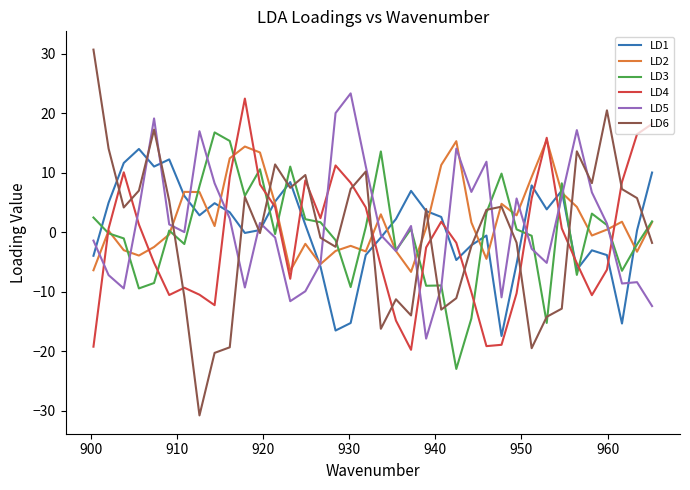

Does the chart display data point markers on the line(s)?

No